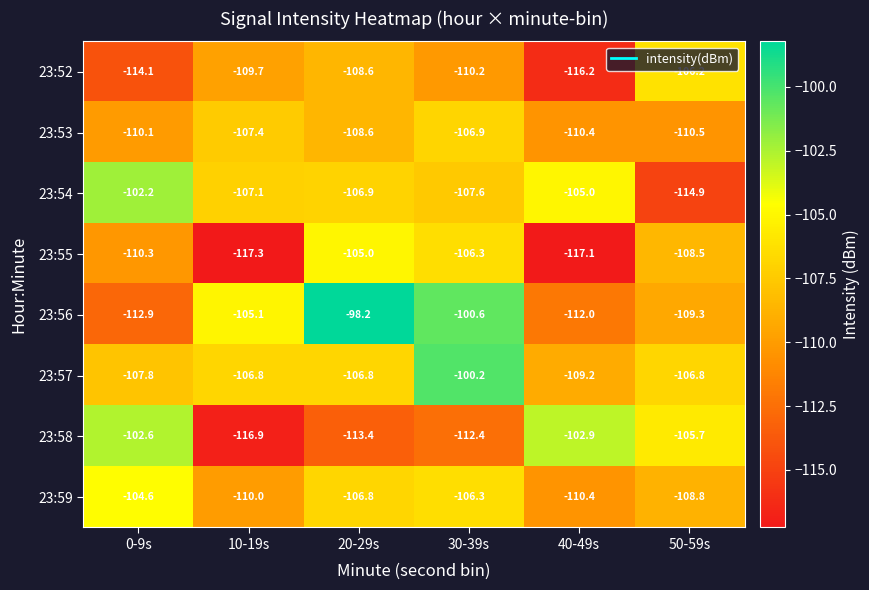

List the series in order of their peak value, lowest first.

23:53, 23:52, 23:55, 23:59, 23:58, 23:54, 23:57, 23:56